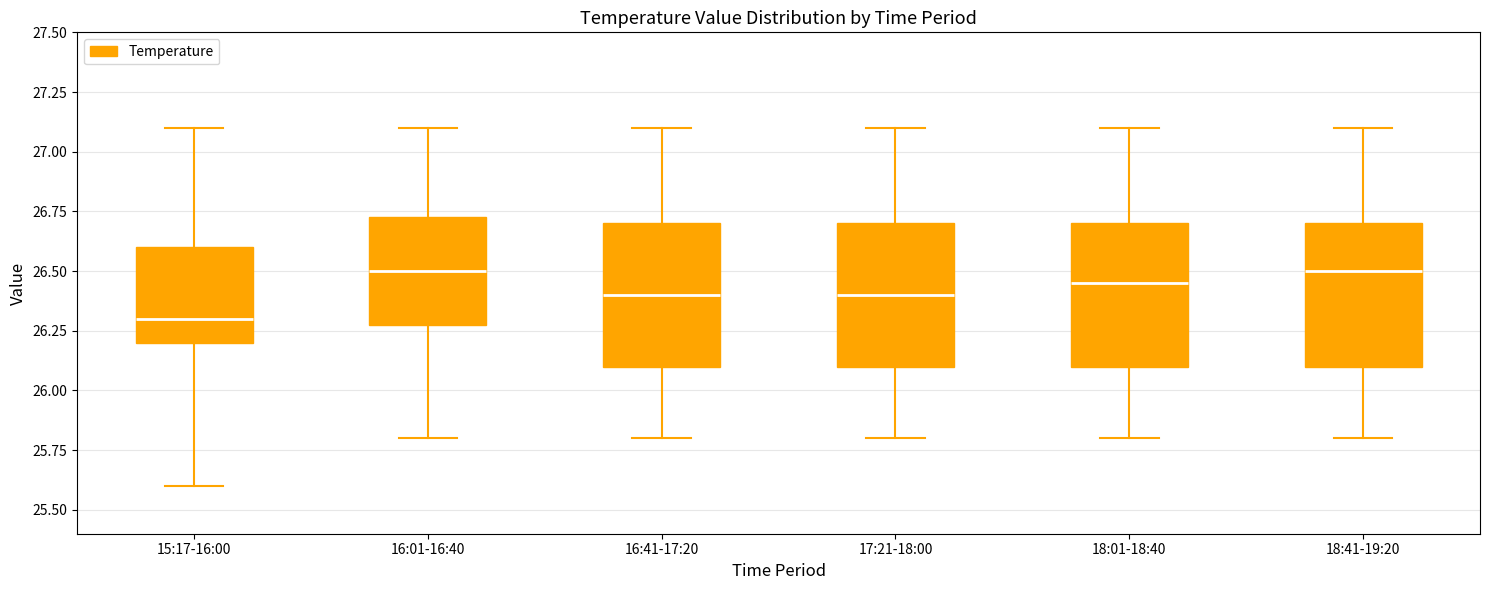

Reading left to right, read every box against the y-axis: the position of its median line, the range the box covers, and the ends of its whiskers. The values are not printed on the chart, so give them approximately, as read against the axis.

15:17-16:00: median 26.30, box 26.20 to 26.60, whiskers 25.60 to 27.10
16:01-16:40: median 26.50, box 26.30 to 26.75, whiskers 25.80 to 27.10
16:41-17:20: median 26.40, box 26.10 to 26.70, whiskers 25.80 to 27.10
17:21-18:00: median 26.40, box 26.10 to 26.70, whiskers 25.80 to 27.10
18:01-18:40: median 26.45, box 26.10 to 26.70, whiskers 25.80 to 27.10
18:41-19:20: median 26.50, box 26.10 to 26.70, whiskers 25.80 to 27.10